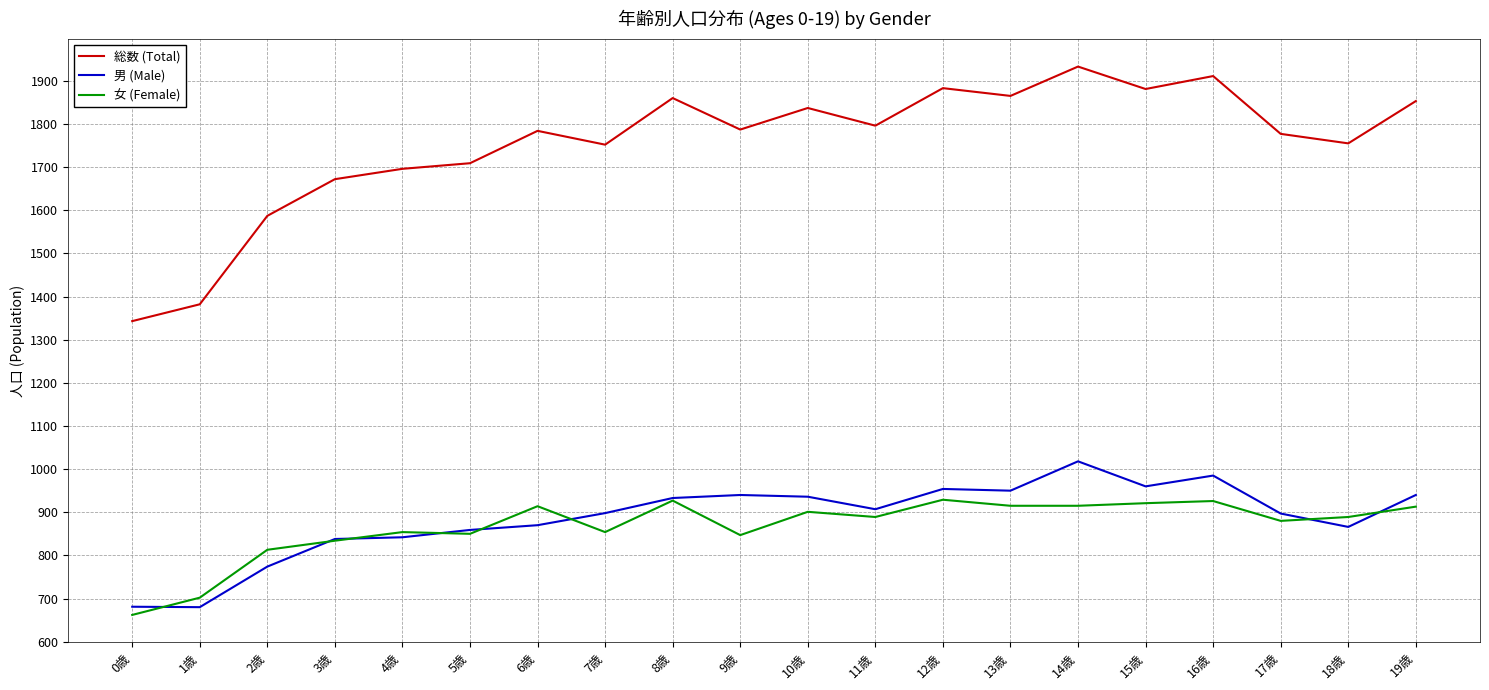

Which series has the widest spread of values?

総数 (Total)